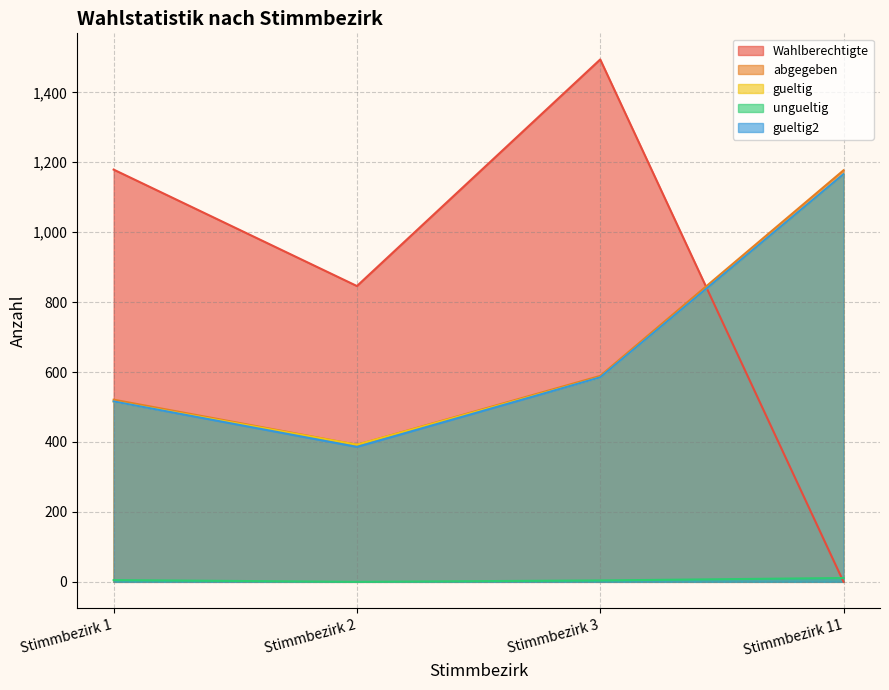

What is the difference between the maximum and minimum values in the gueltig series?

774